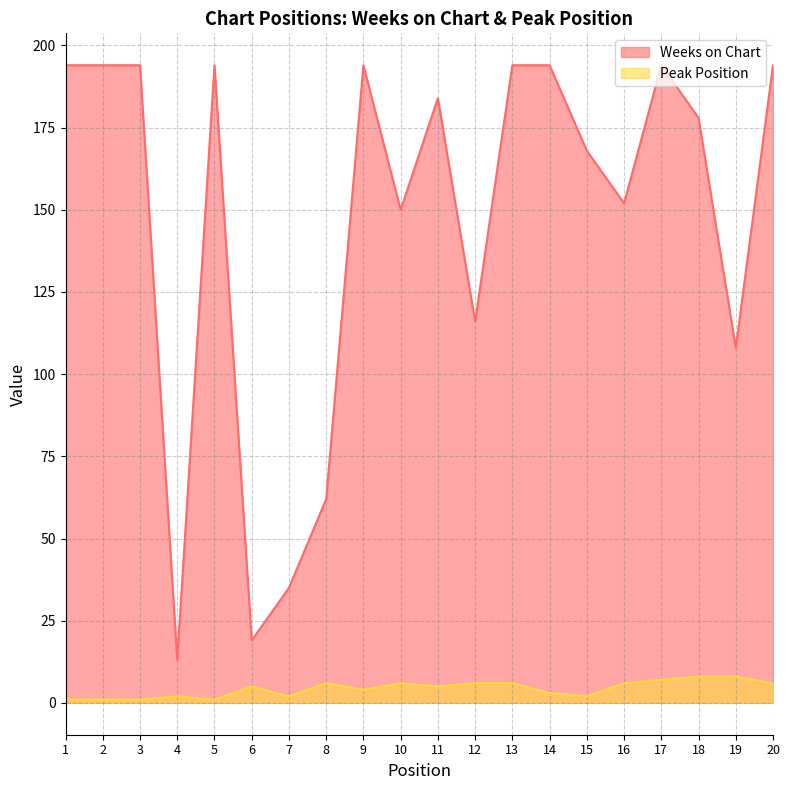

How many interior local peaks does the Peak Position series have?

4